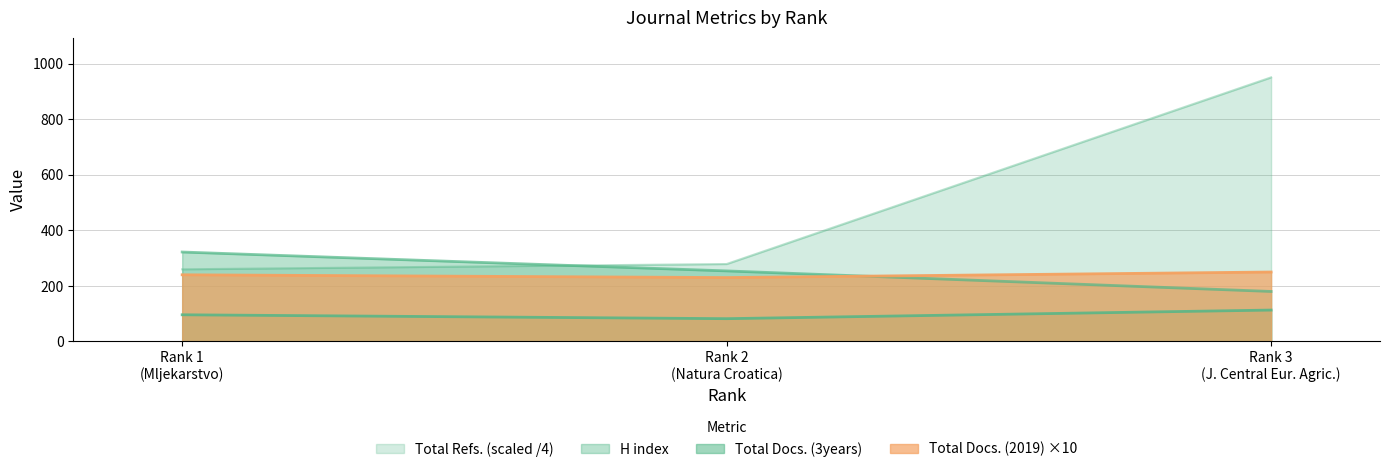

What is the maximum value for Total Docs. (3years)?

113.0